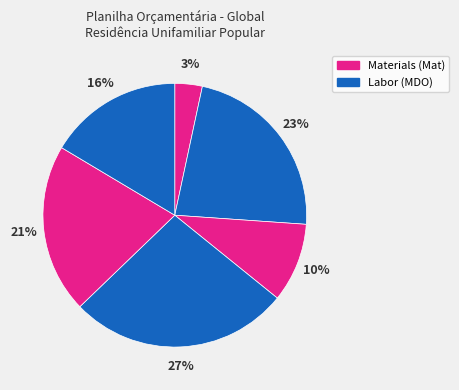

Count the number of slices in the pie.

6